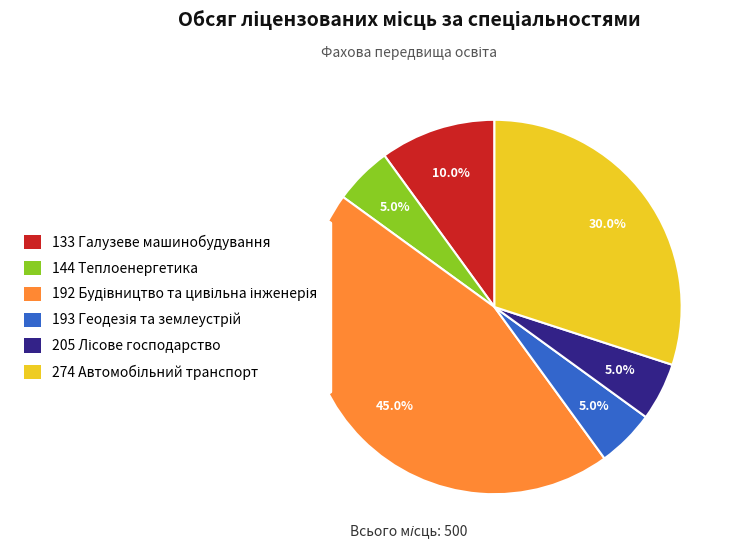

Is there a majority slice in this chart?

No